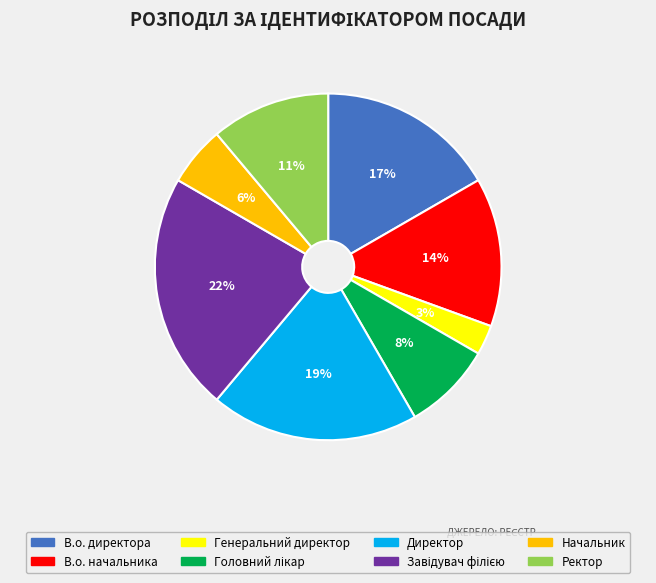

Which category has the smallest portion of the pie?

Генеральний директор